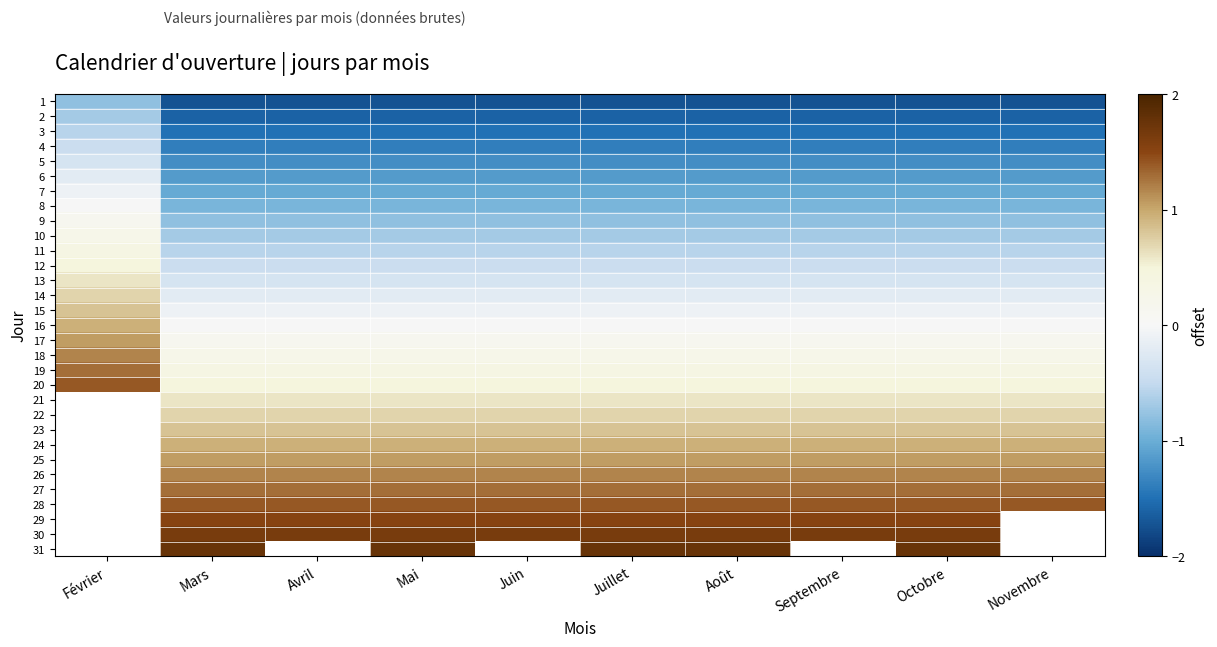

At which label does 8 reach its minimum?

Mars